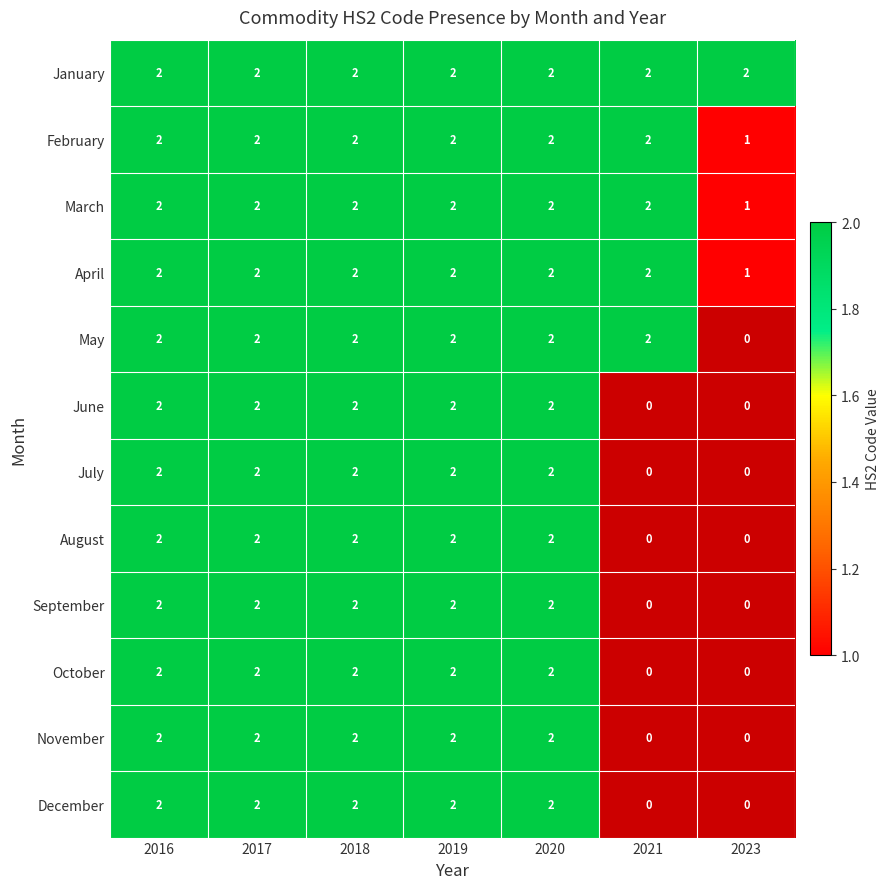

What is the smallest value displayed?

1.0